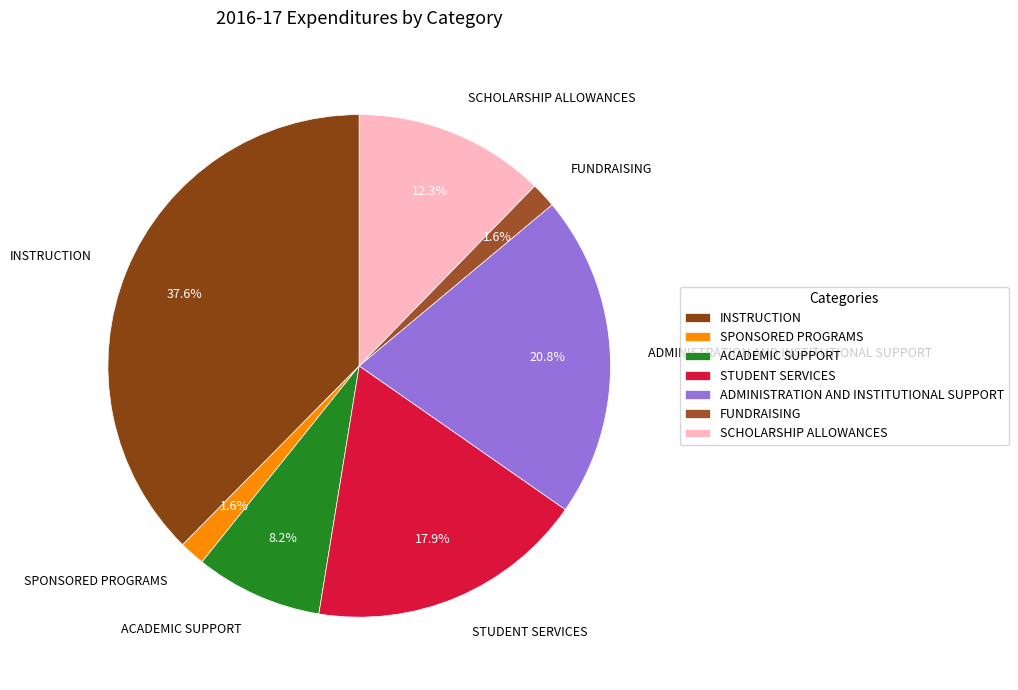

Which has a higher value, ACADEMIC SUPPORT or FUNDRAISING?

ACADEMIC SUPPORT